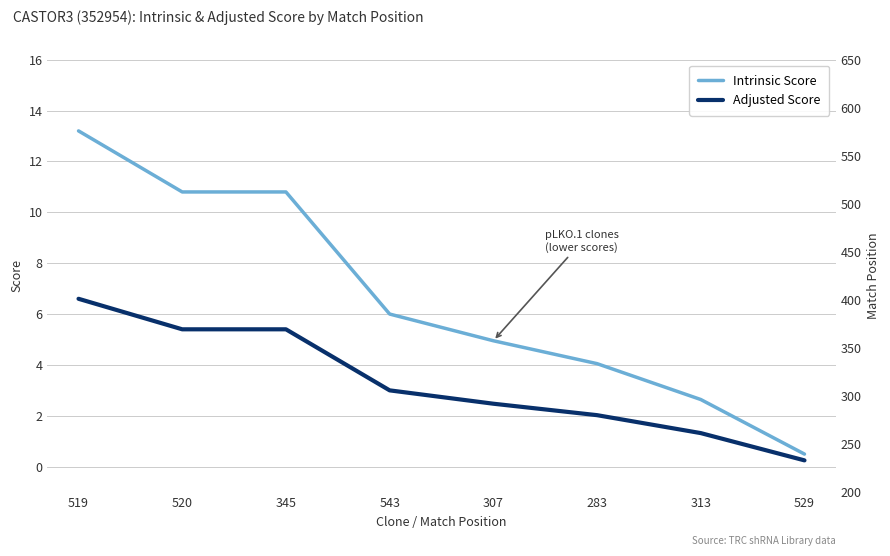

Where is Intrinsic Score nearest to the value 6?

543